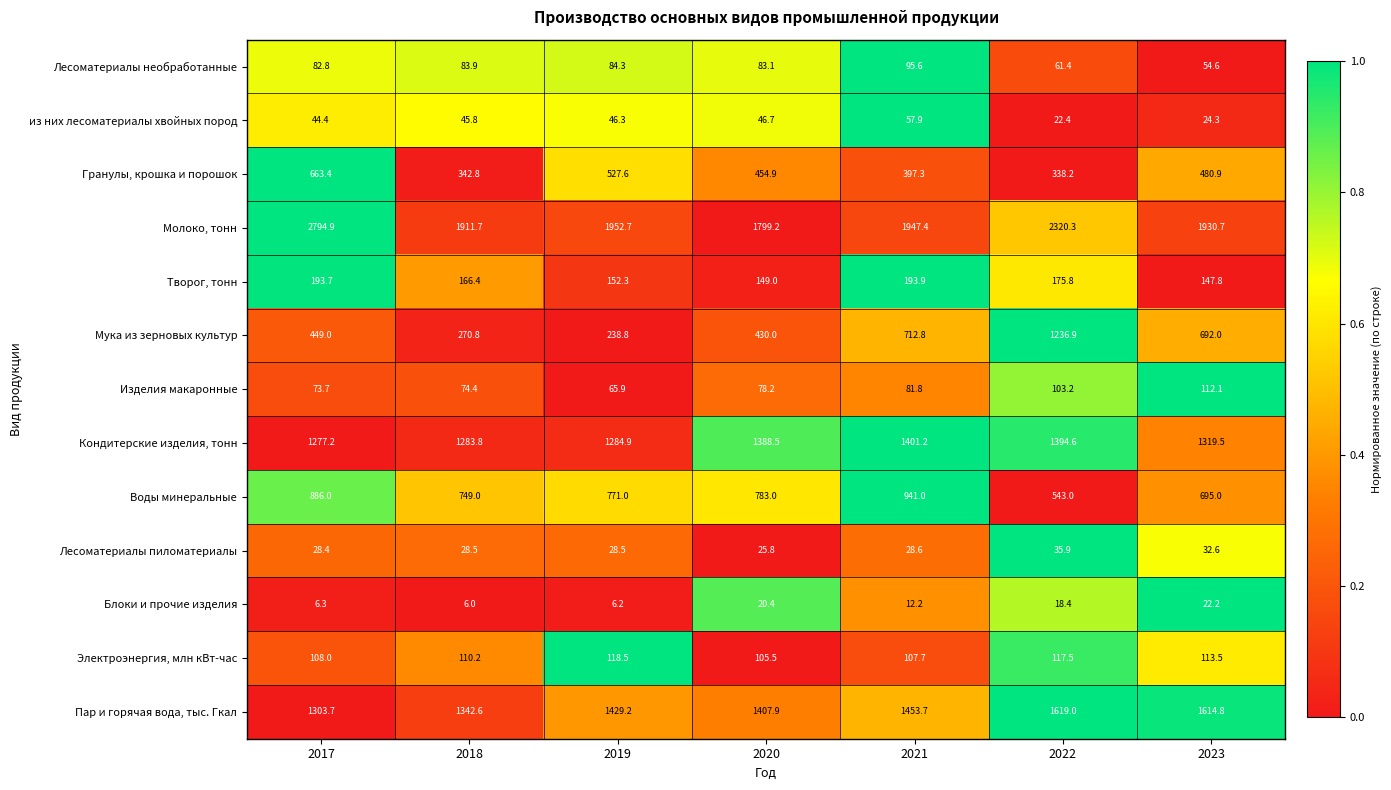

What is the sum of all Гранулы, крошка и порошок values?

3205.1